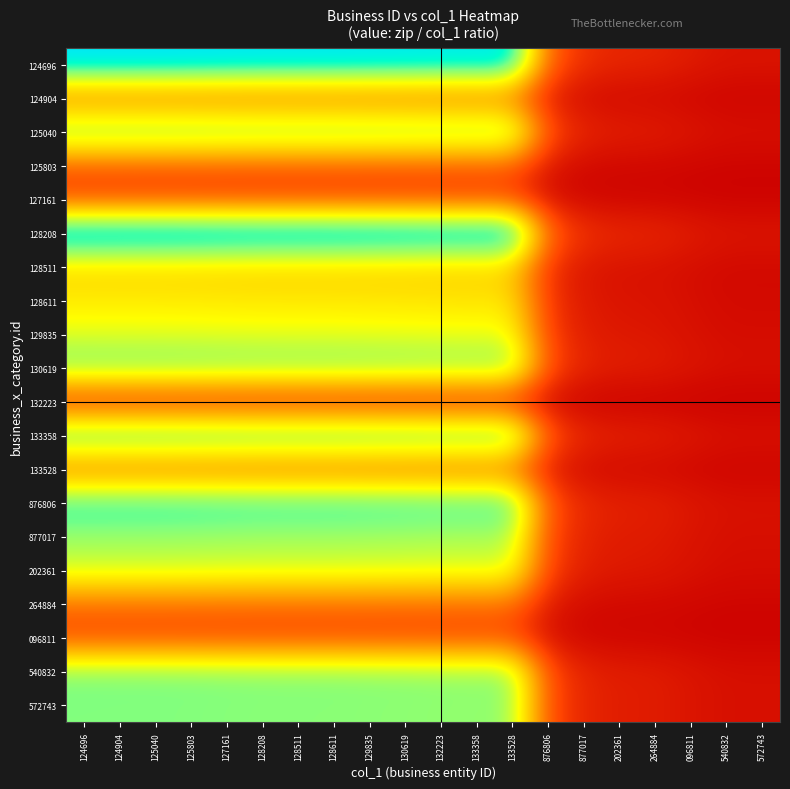

What is the total value across all series at 125803?

221.2